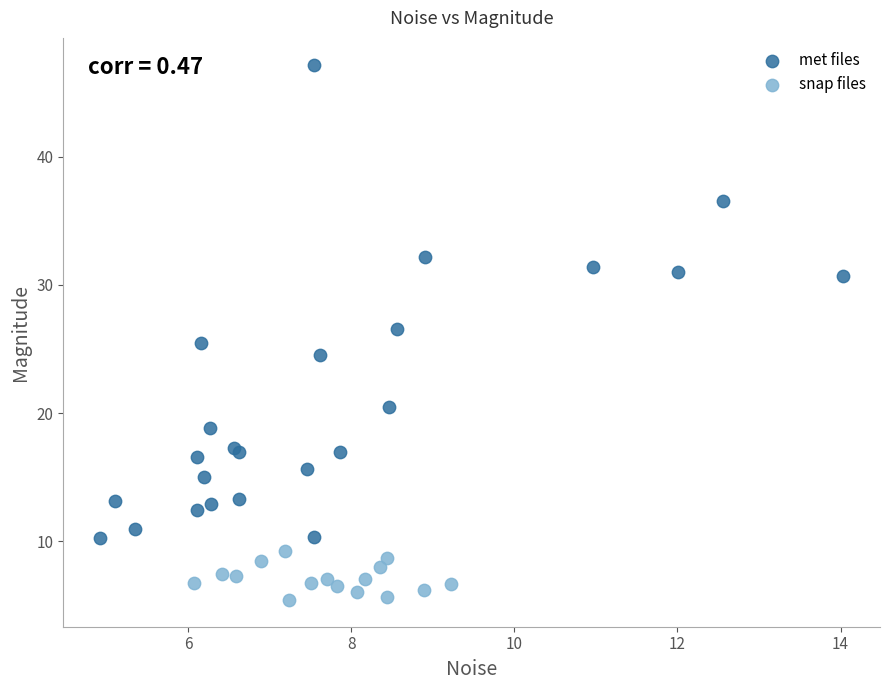

Which series reaches the maximum Y coordinate?

met files